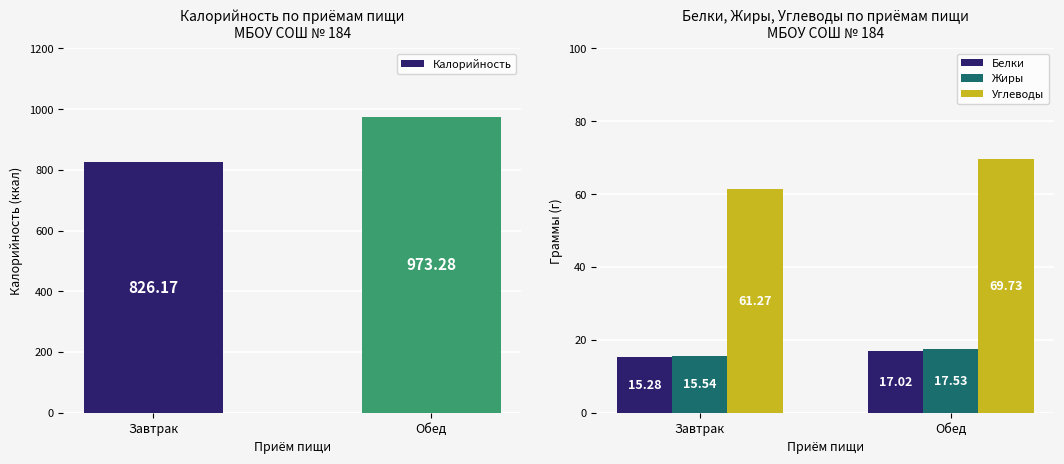

Which label corresponds to the smallest value in the chart?

Завтрак